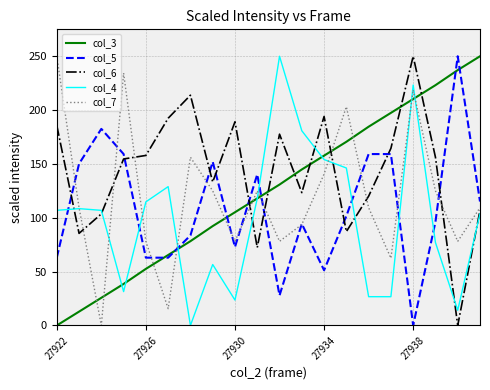

Is this an area chart (filled region under the line)?

No